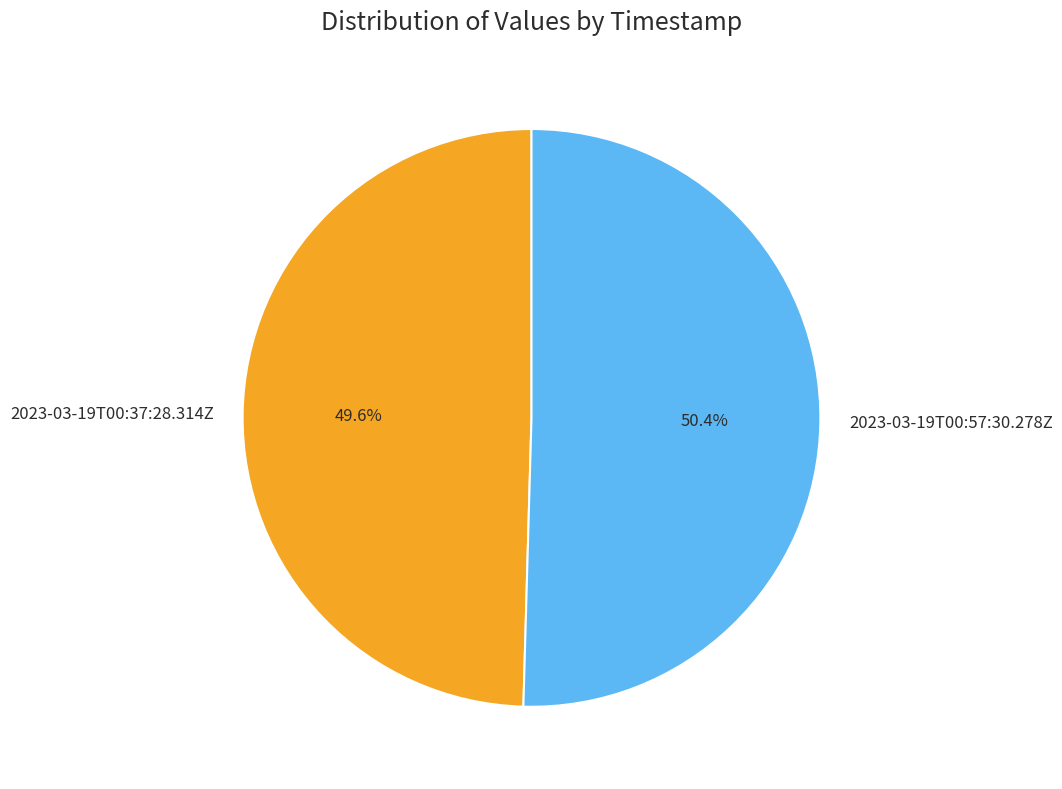

What is the smallest slice in the pie chart?

2023-03-19T00:37:28.314Z